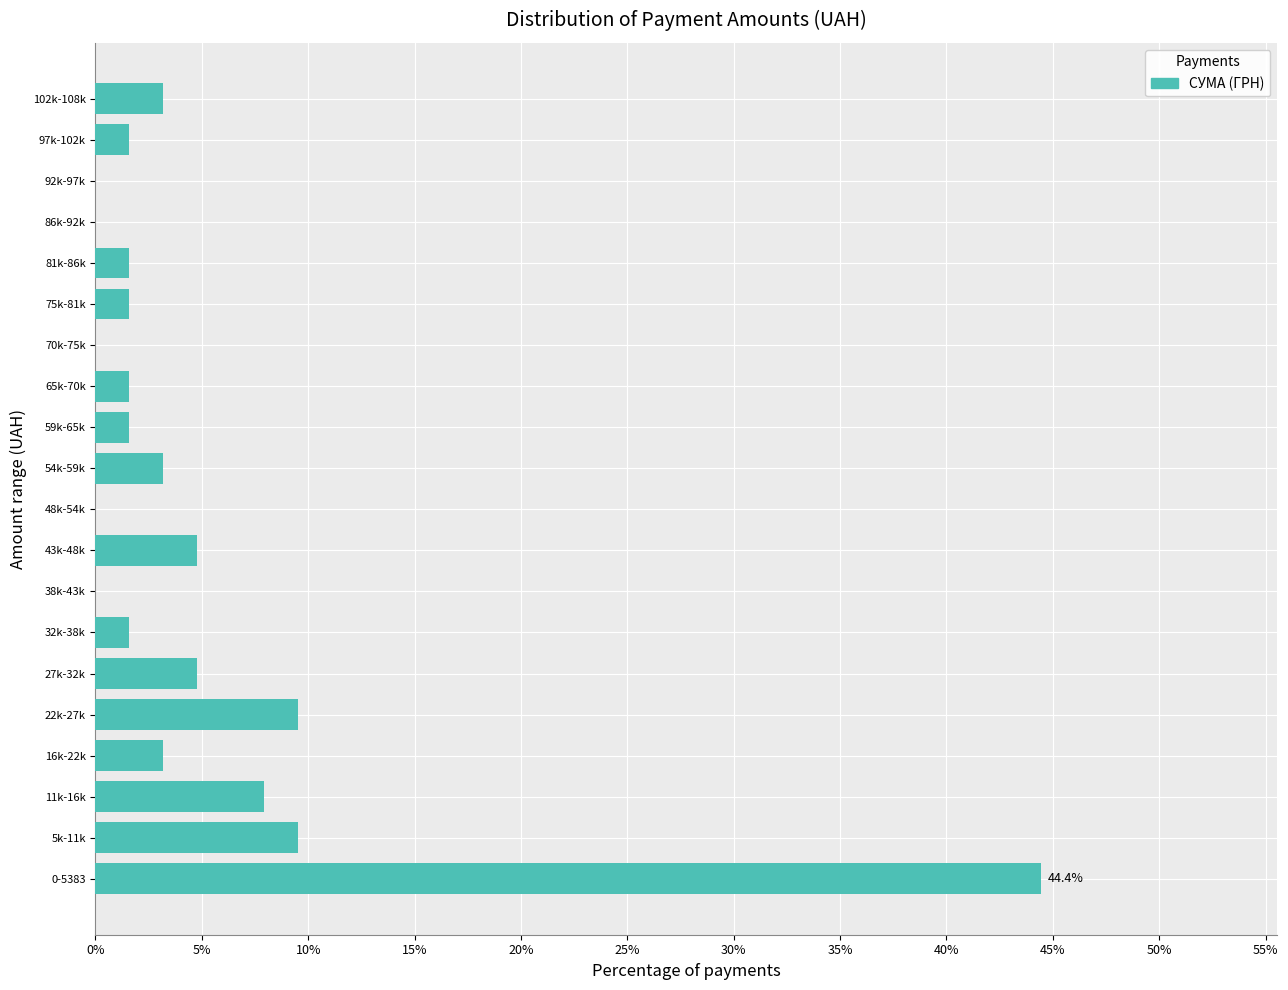

Reading top to bottom, transcribe all the data shown in this chart.

102k-108k=3.2	97k-102k=1.6	92k-97k=0.0	86k-92k=0.0	81k-86k=1.6	75k-81k=1.6	70k-75k=0.0	65k-70k=1.6	59k-65k=1.6	54k-59k=3.2	48k-54k=0.0	43k-48k=4.8	38k-43k=0.0	32k-38k=1.6	27k-32k=4.8	22k-27k=9.5	16k-22k=3.2	11k-16k=7.9	5k-11k=9.5	0-5383=44.4